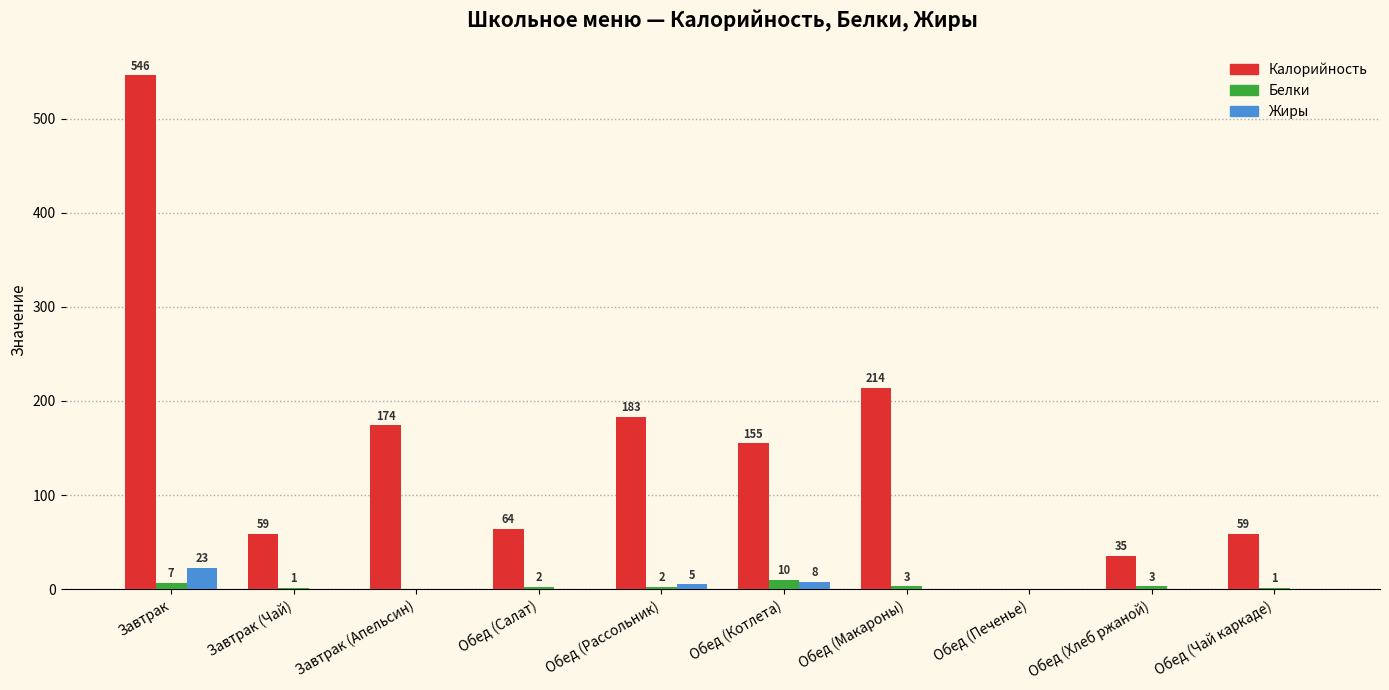

Read the Калорийность value at Завтрак (Апельсин), to the nearest 10.

170